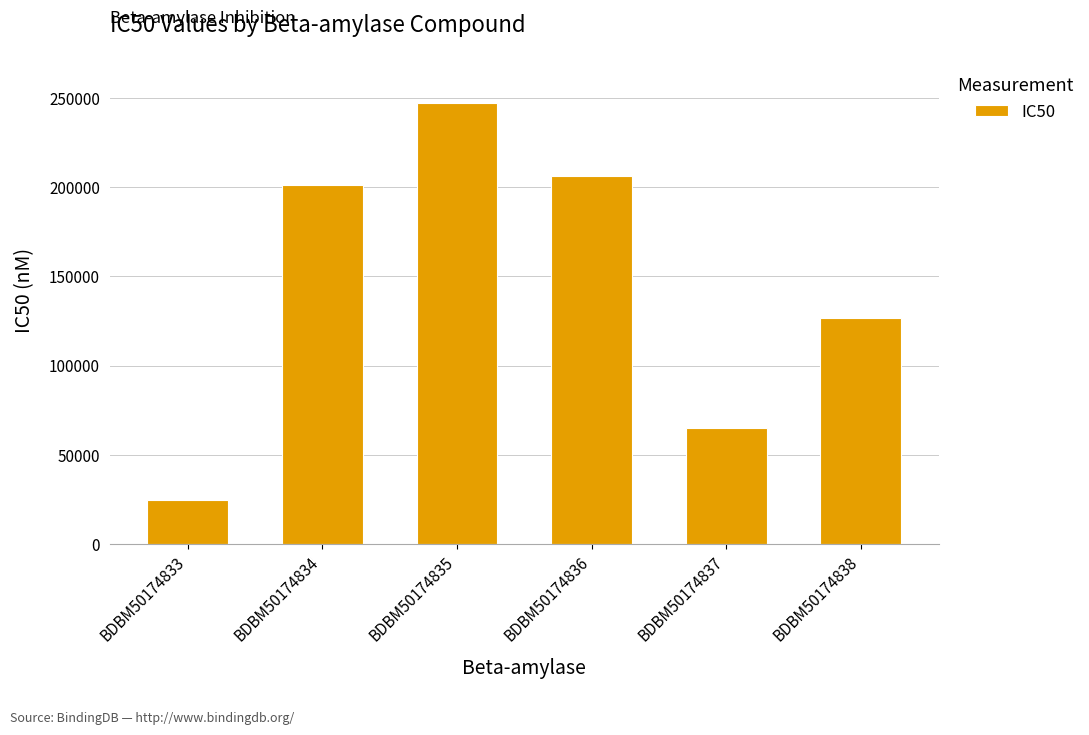

How many data points does each series have?

6